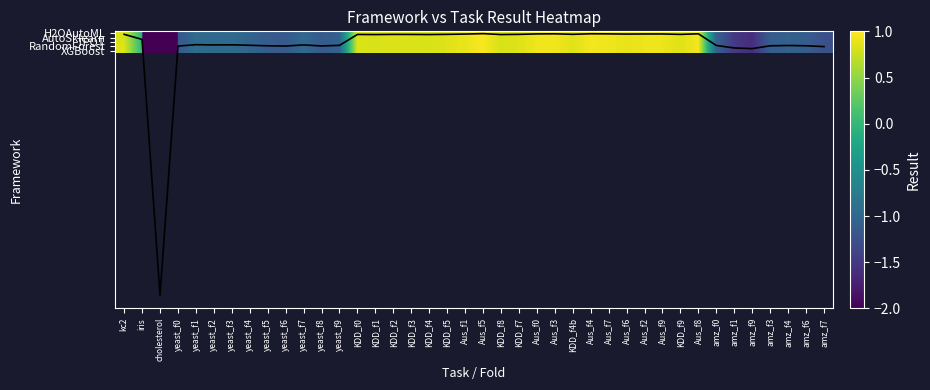

How many distinct data groups are displayed?

6